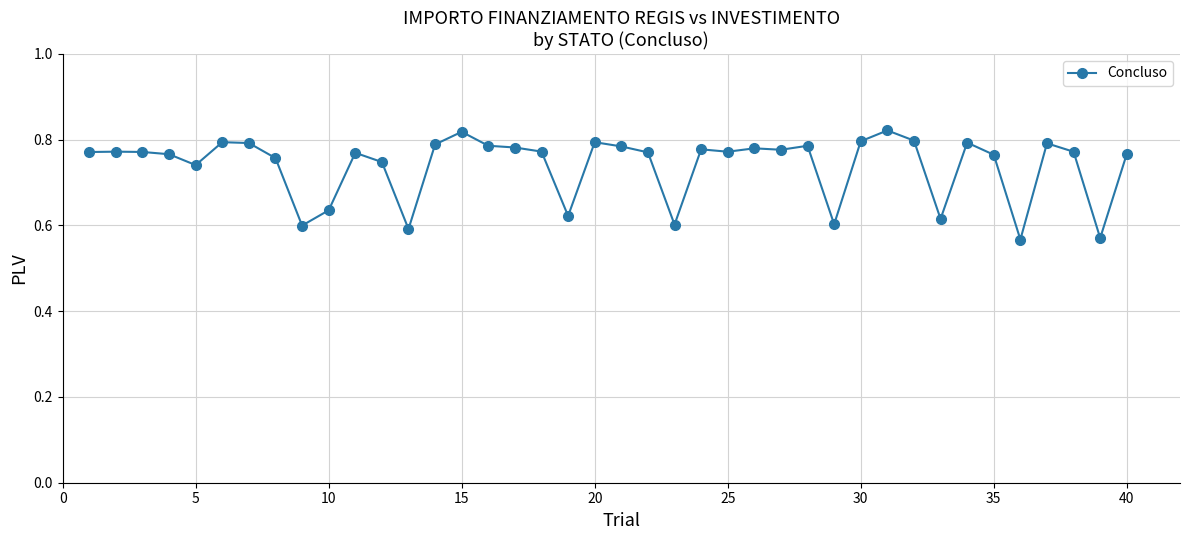

What is the sum of all values?

29.6